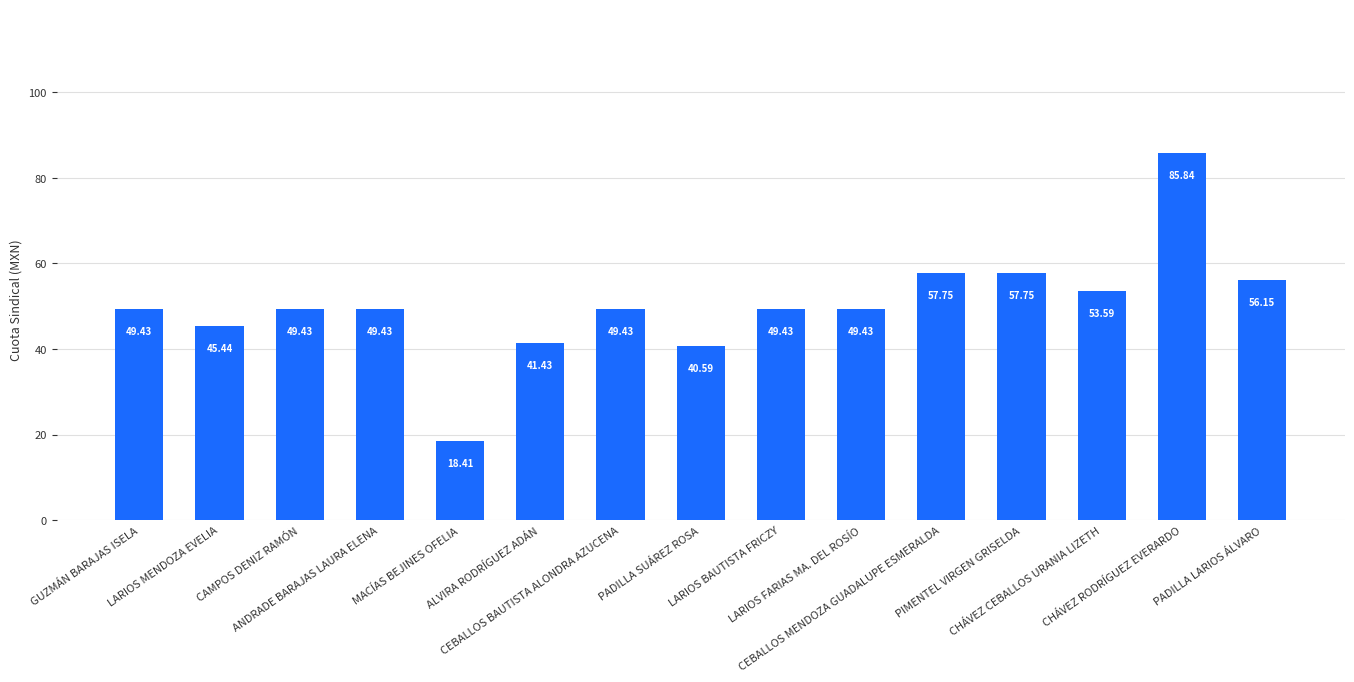

What is the label of the 9th bar from the left?

LARIOS BAUTISTA FRICZY